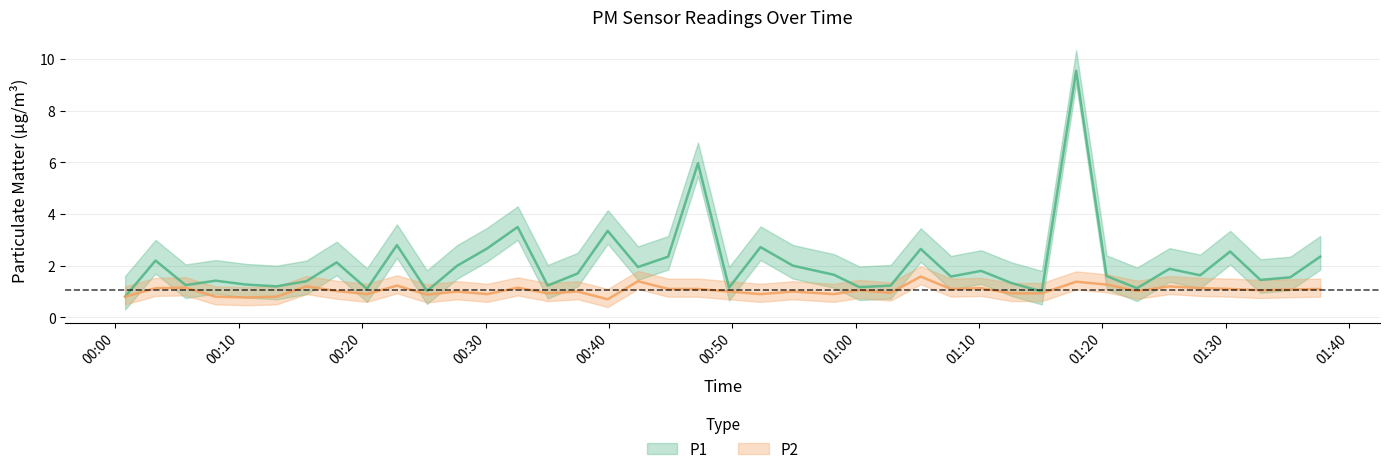

How many interior local peaks does the P2 series have?

13